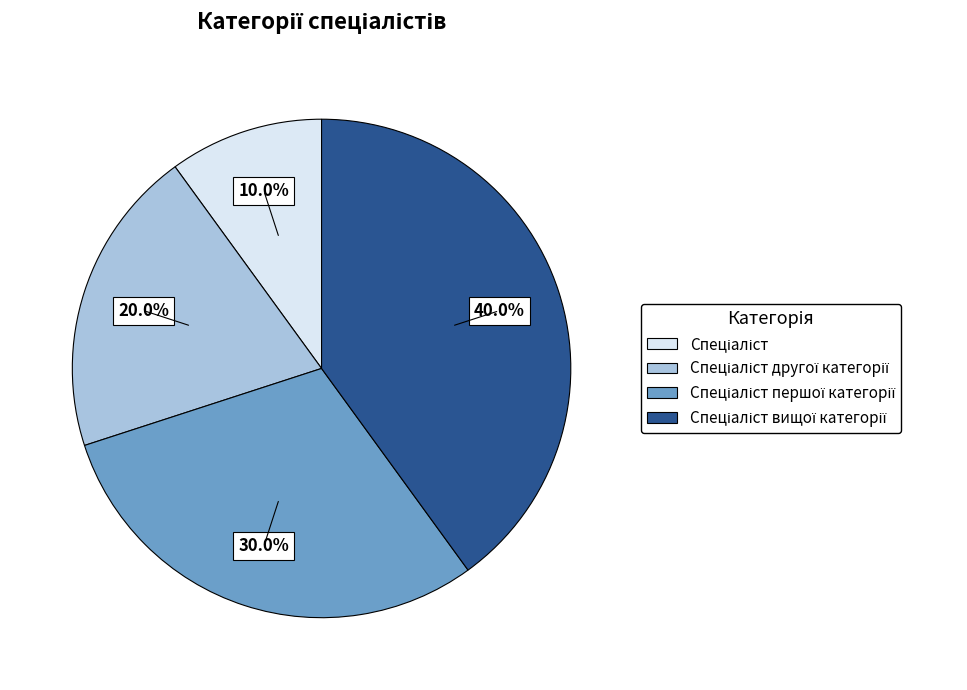

Is there a majority slice in this chart?

No